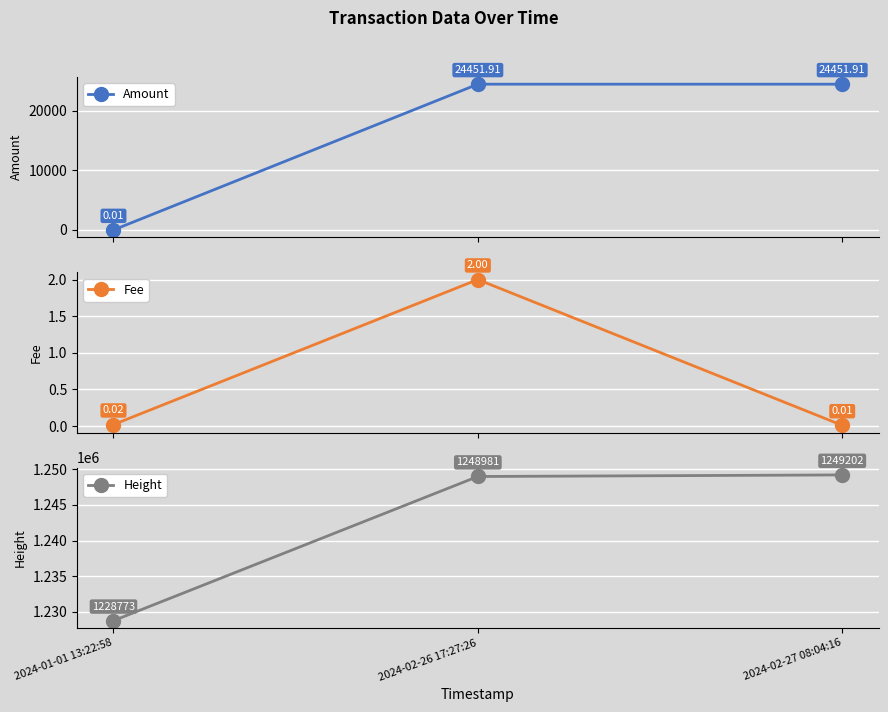

What are all the series names shown in the legend?

Amount, Fee, Height